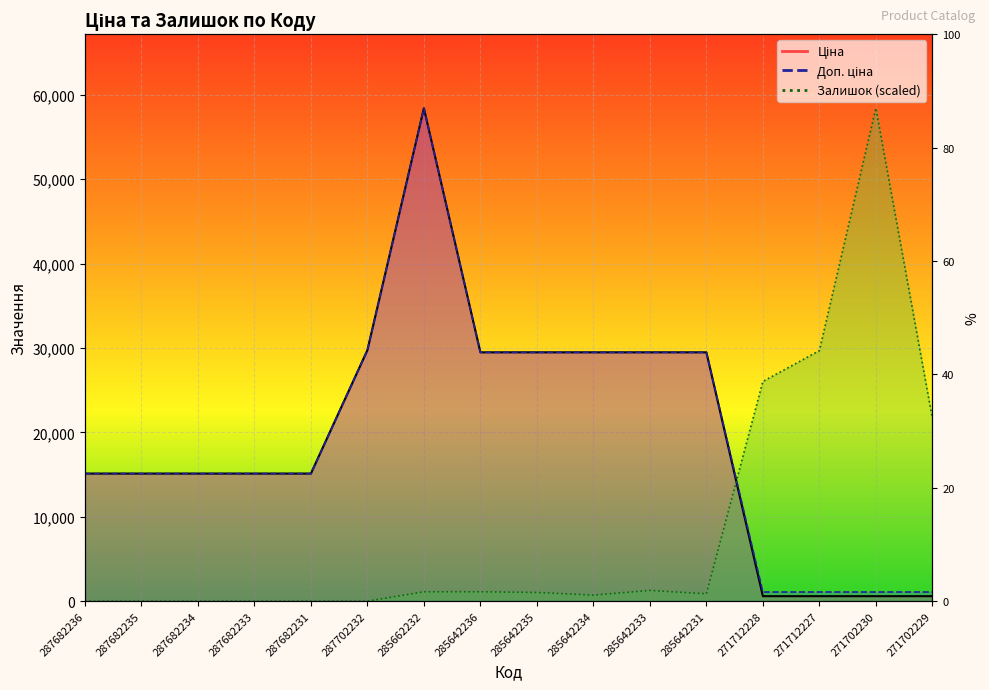

Reading left to right, what are all the values shown in this chart?

Ціна: 15120.0	15120.0	15120.0	15120.0	15120.0	29747.2	58426.5	29491.5	29491.5	29491.5	29491.5	29491.5	589.9	589.9	589.9	589.9
Доп. ціна: 15120.0	15120.0	15120.0	15120.0	15120.0	29747.2	58426.5	29491.5	29491.5	29491.5	29491.5	29491.5	1081.7	1081.7	1081.7	1081.7
Залишок: 0.0	0.0	0.0	0.0	0.0	0.0	1111.4	1111.4	1032.0	714.5	1270.1	873.2	26037.9	29689.6	58426.5	21671.8